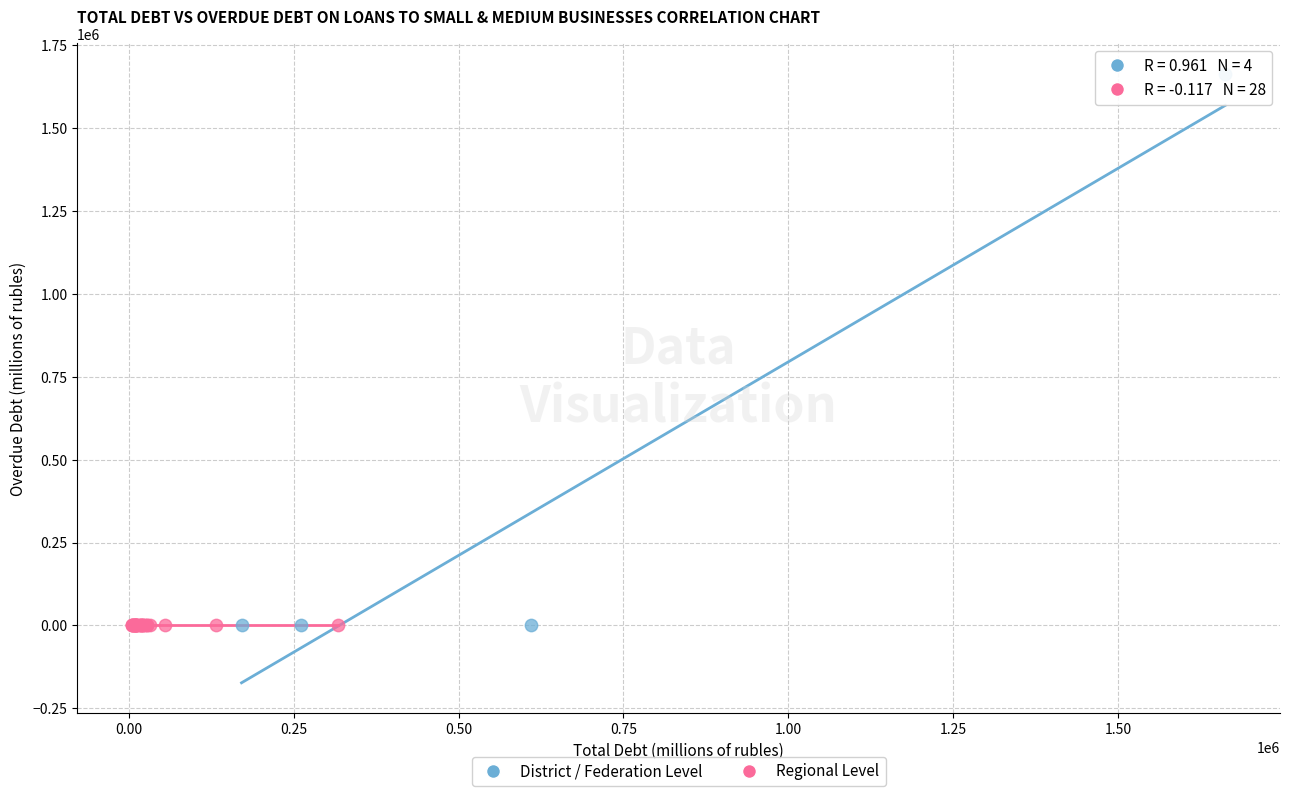

Which series contains the highest Y value?

District / Federation Level